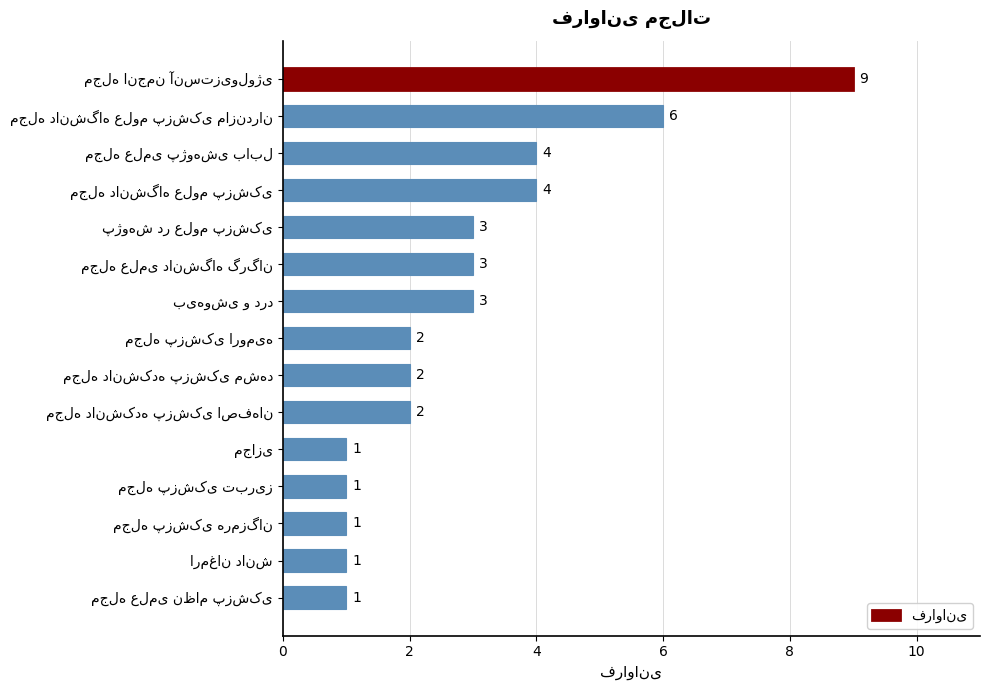

What is the greatest value displayed?

9